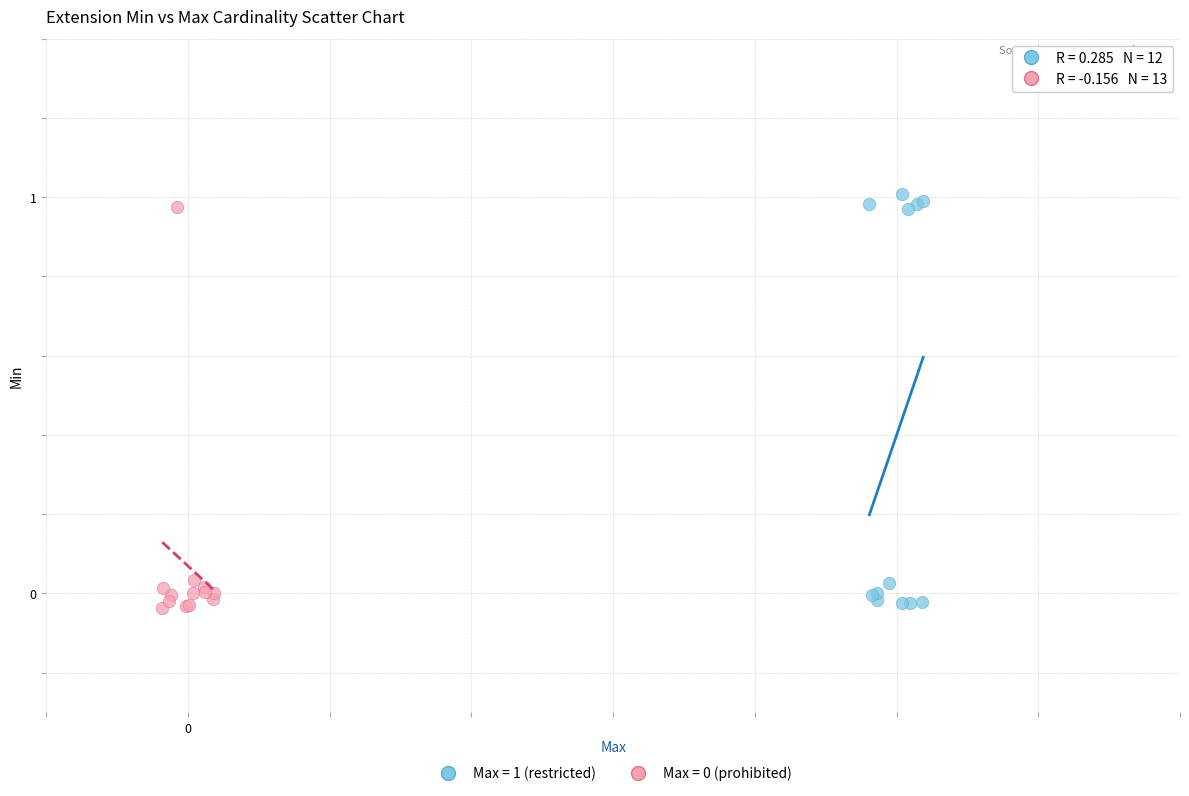

Which series contains the highest Y value?

Max = 1 (restricted)